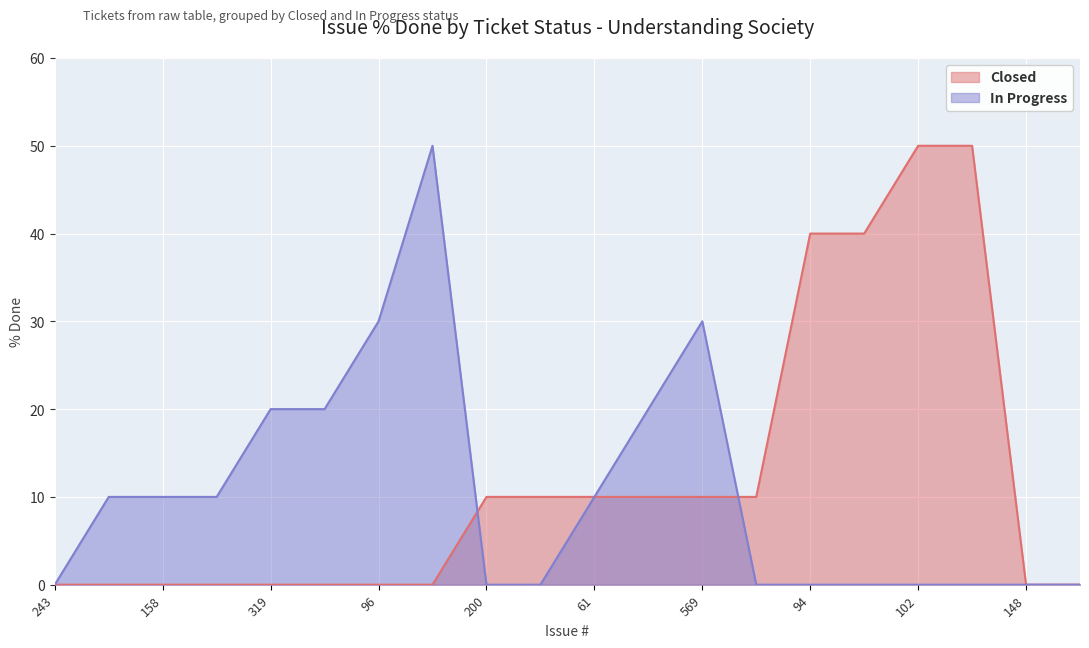

At which category does In Progress reach its first local peak?

421